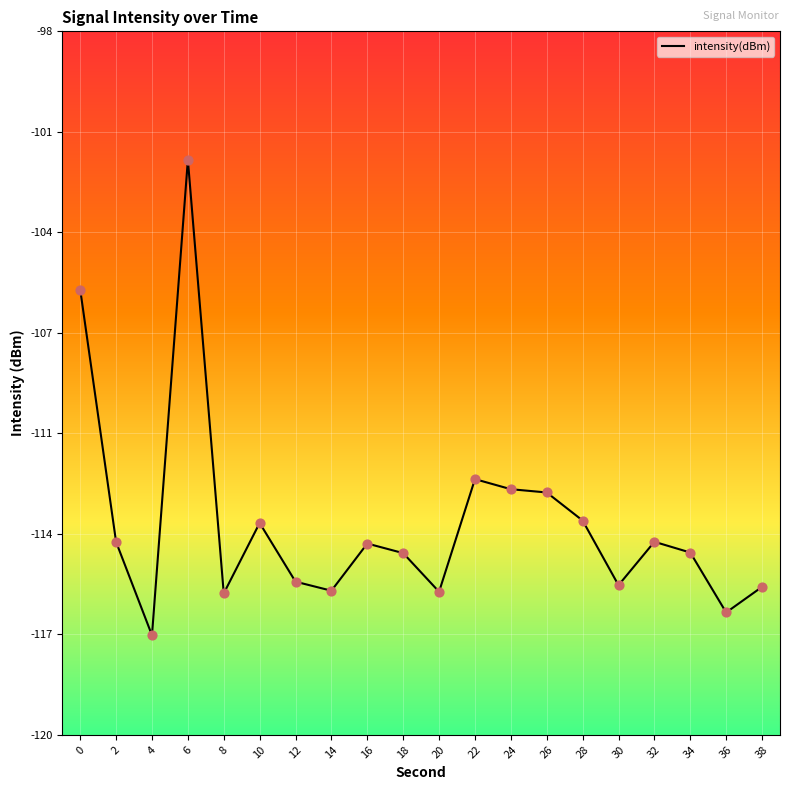

Is this an area chart (filled region under the line)?

No